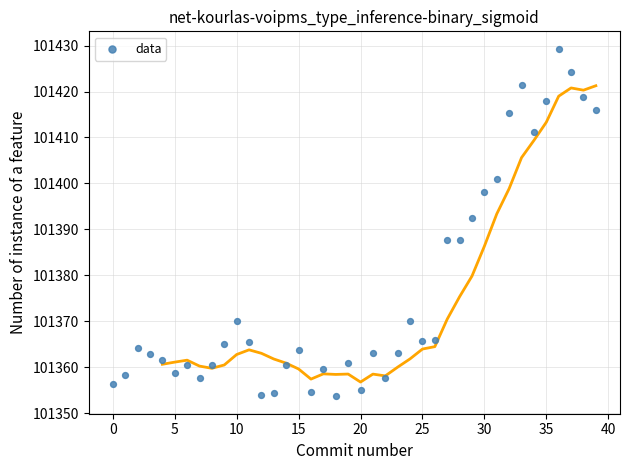

What Y value in the scatter plot is closest to 101391?

101392.4